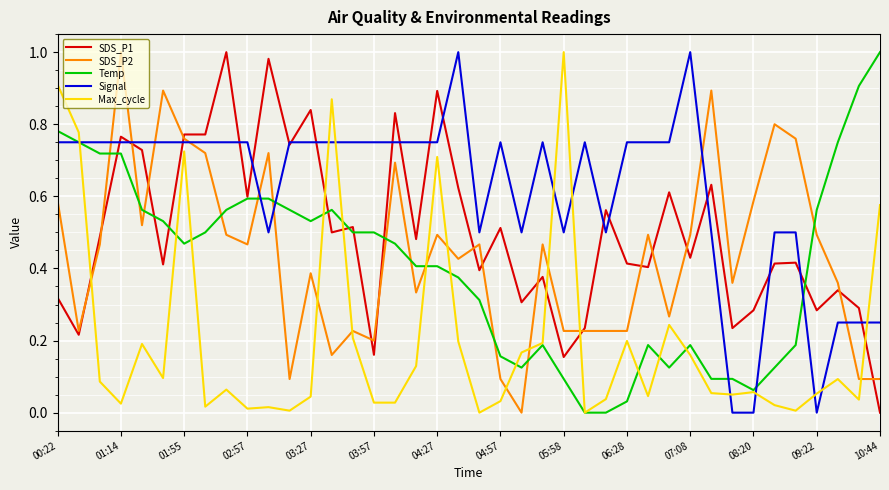

What are all the series names shown in the legend?

SDS_P1, SDS_P2, Temp, Signal, Max_cycle